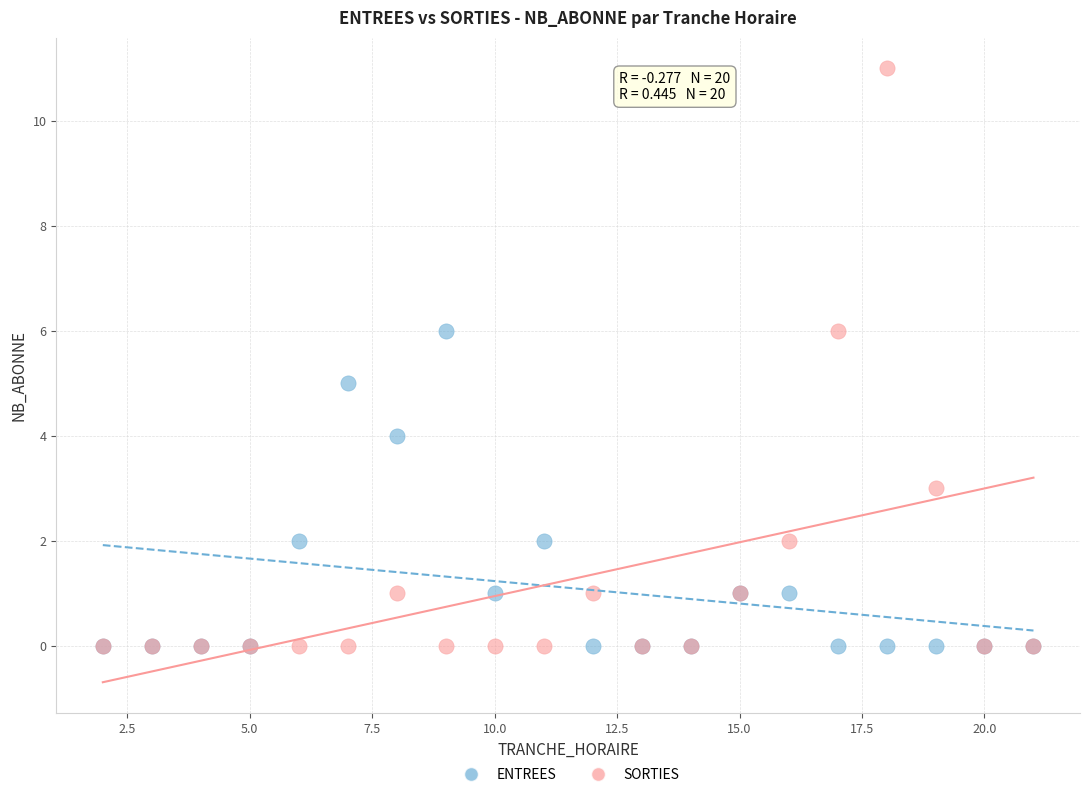

Which series has the widest spread of Y values?

SORTIES